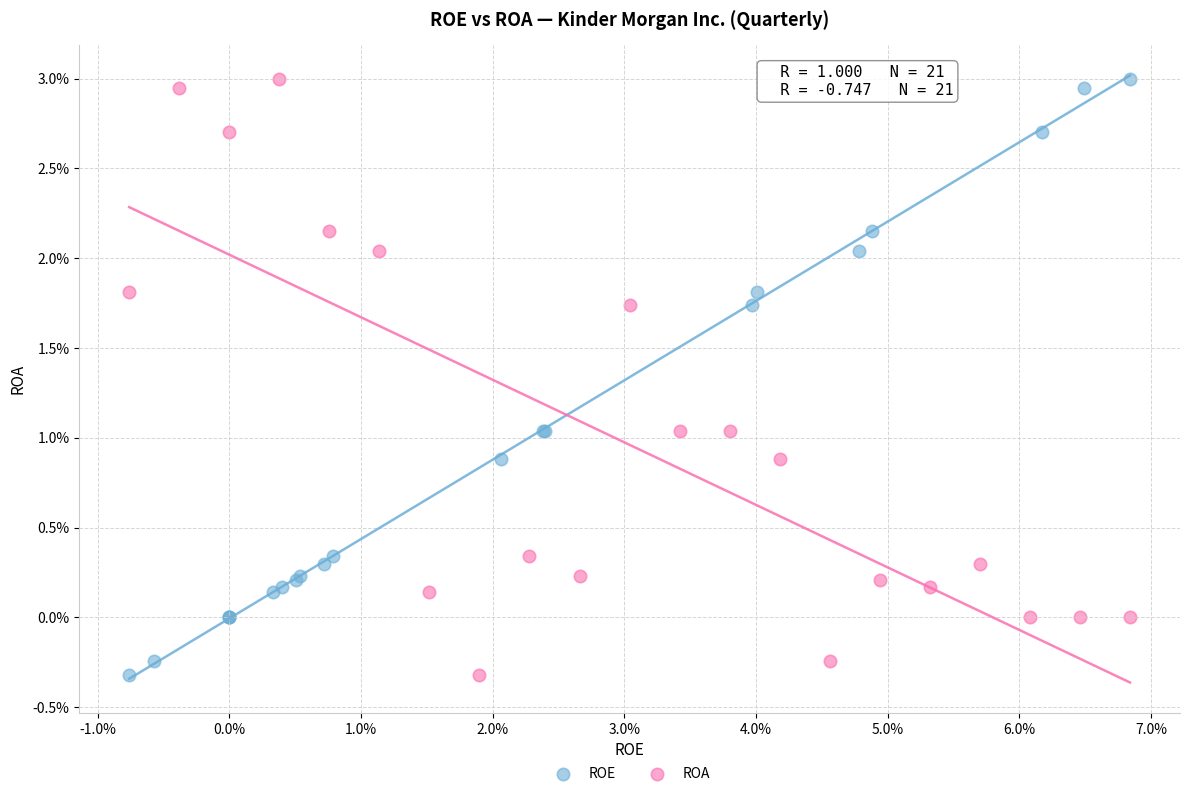

What are all the series names shown in the legend?

ROE, ROA